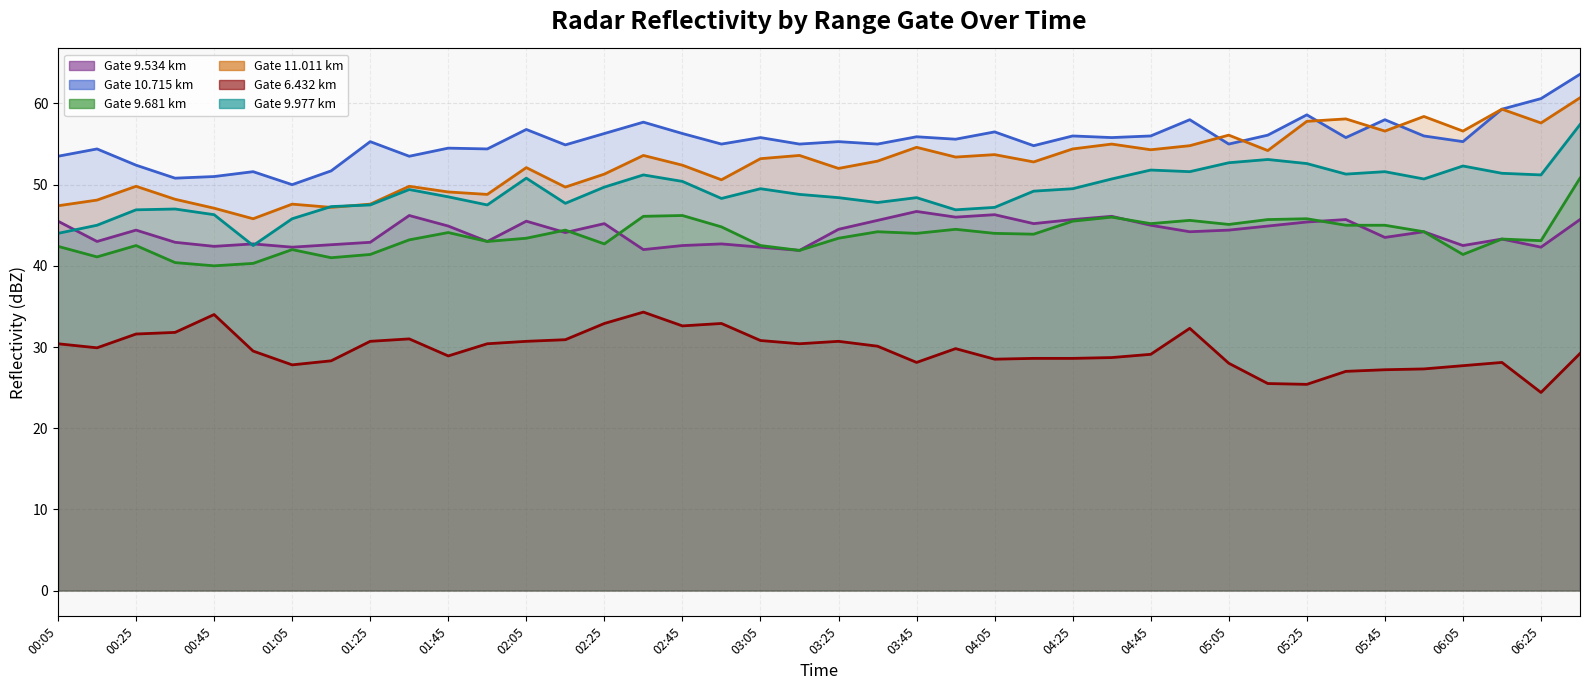

What is the sum of the 9.977 values at 2006/11/10 06:35 and 2006/11/10 06:25?

108.6